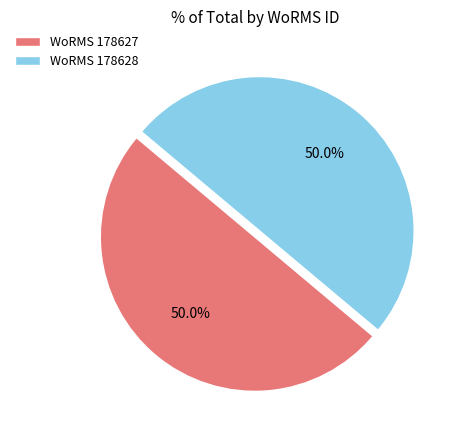

To the nearest percent, what is the average slice percentage?

50%